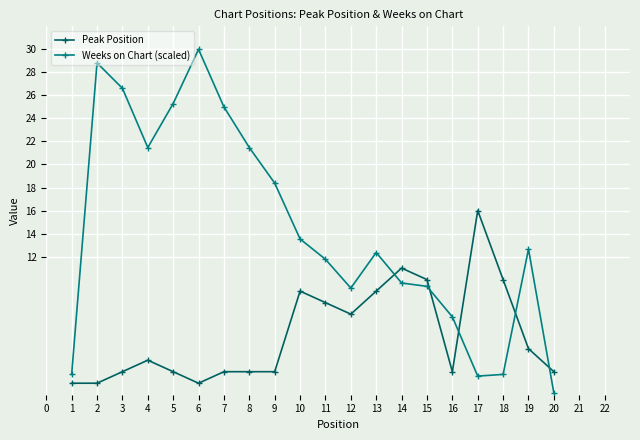

What is the value of the Weeks on Chart (scaled) point at the 12th from the left?

9.3